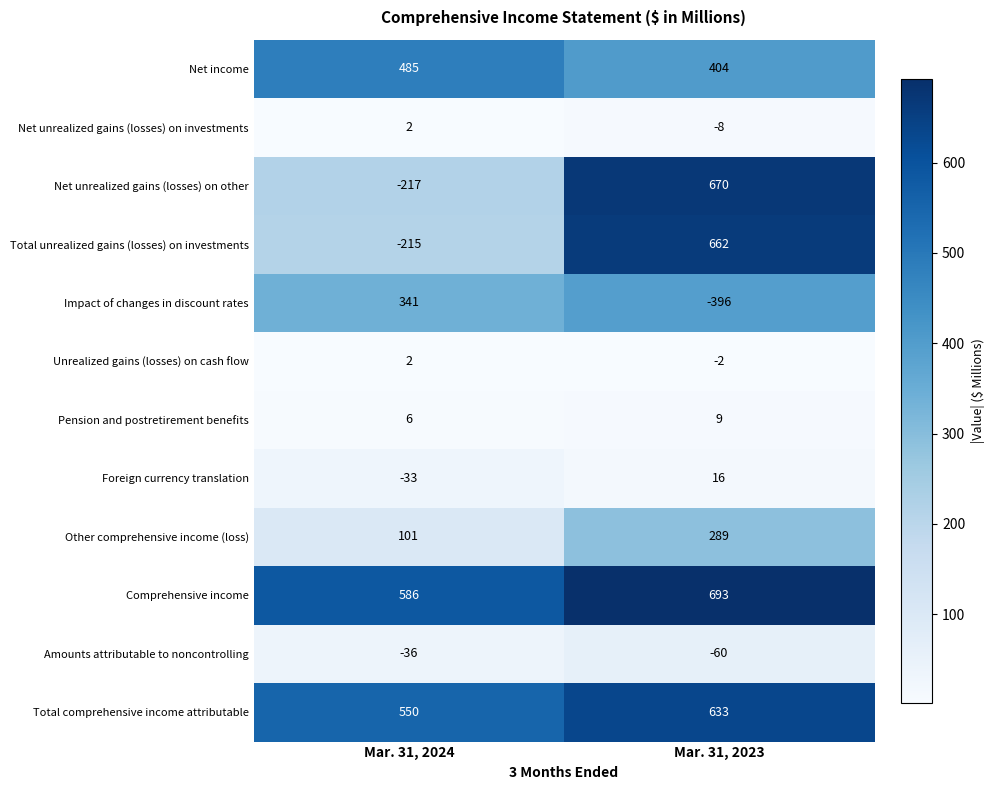

Between Mar. 31, 2024 and Mar. 31, 2023, which series saw the biggest shift?

Net unrealized gains (losses) on other